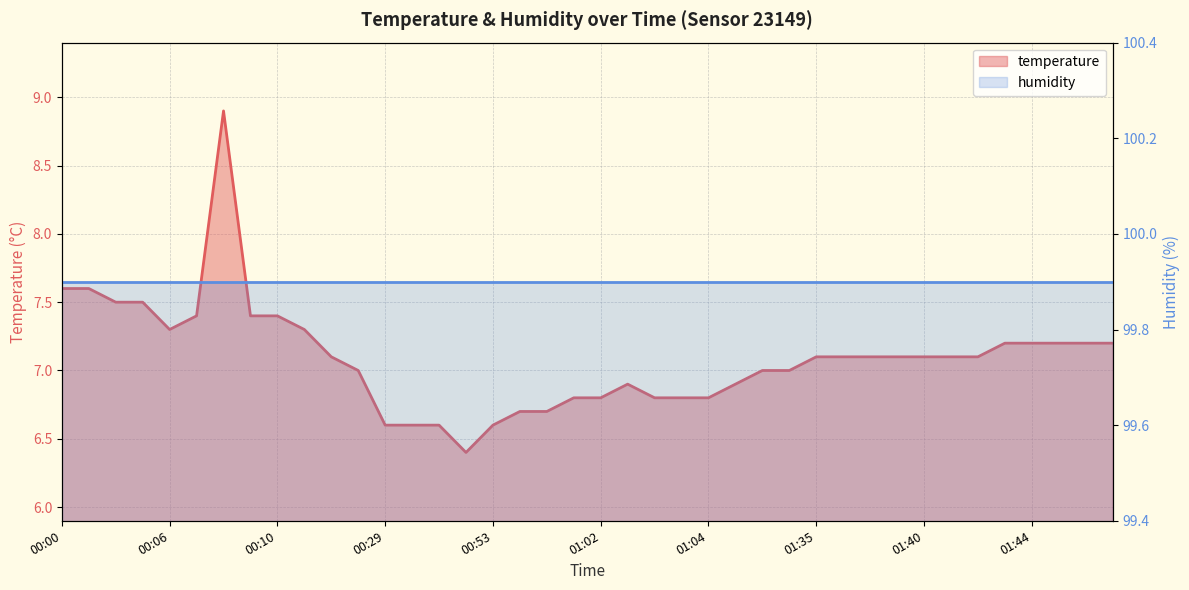

Is it true that humidity equals 27.7 at 19?

False